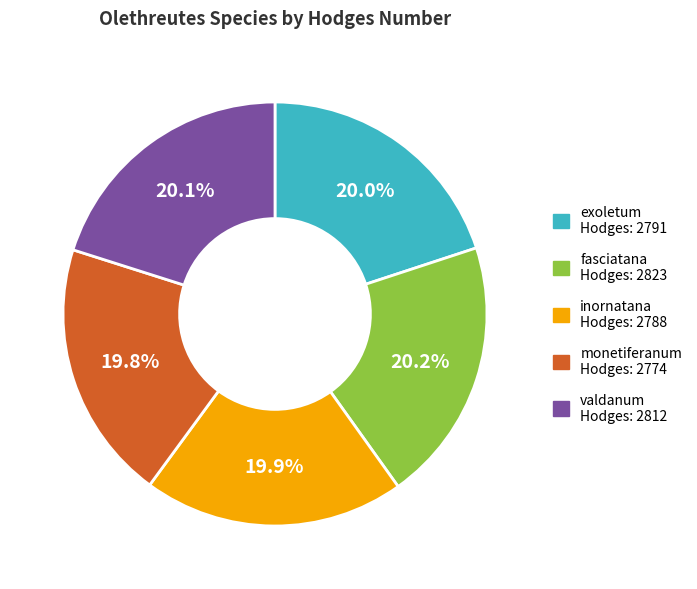

Is inornatana the majority of the pie?

No